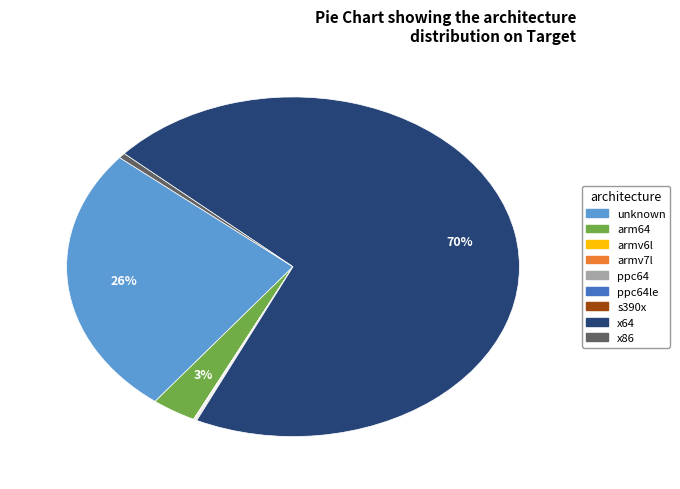

Does any single category account for the majority?

Yes